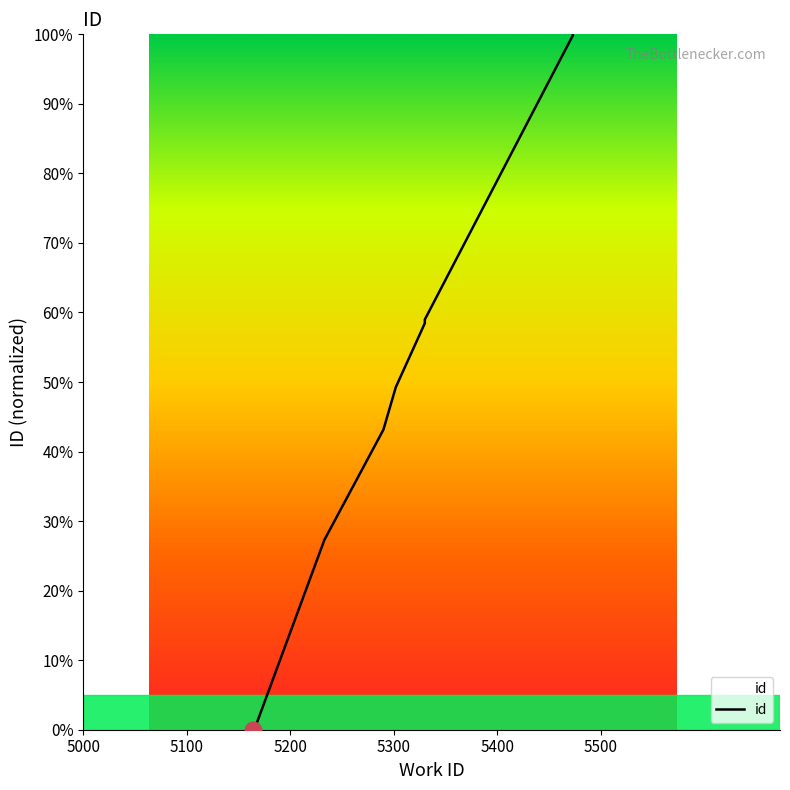

True or false: the data has more than 1 interior local peaks.

False